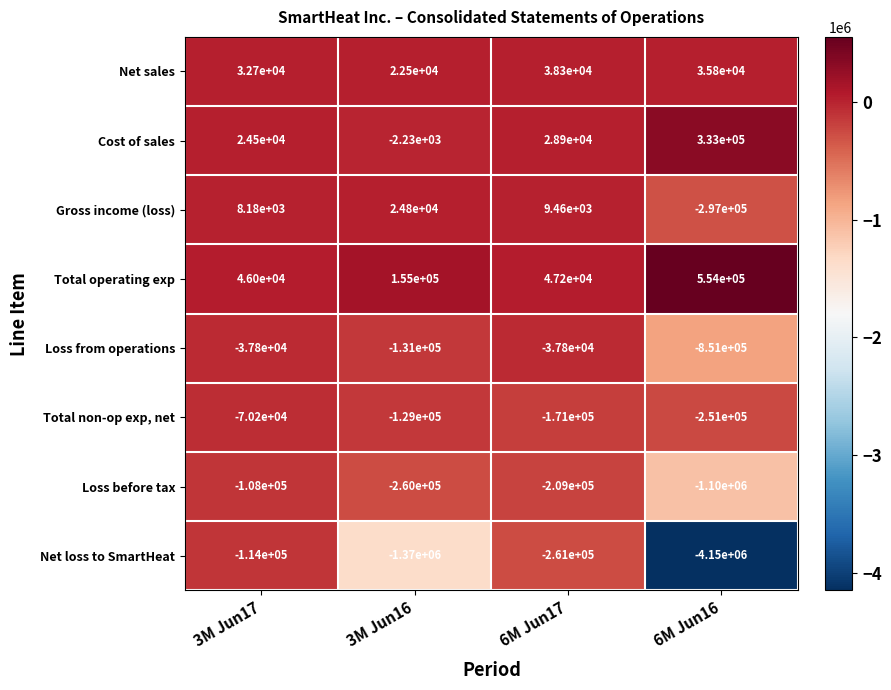

What is the difference between the Total non-op exp, net values at 6M Jun16 and 6M Jun17?

80000